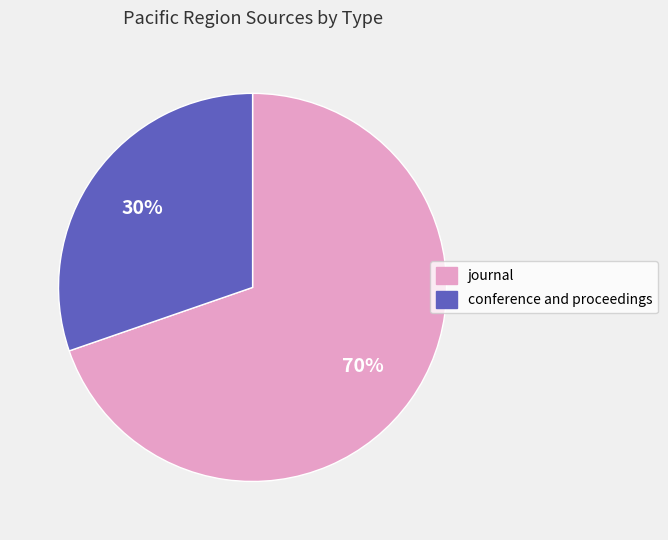

To the nearest percent, what portion does conference and proceedings represent?

30%